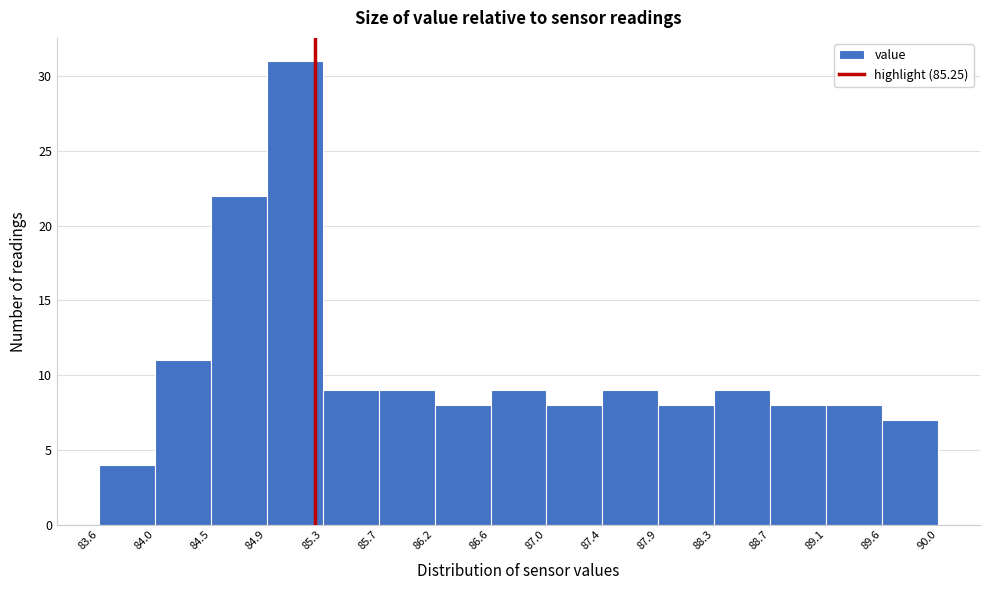

Over which range of the x-axis is the bar tallest?

84.9 to 85.3